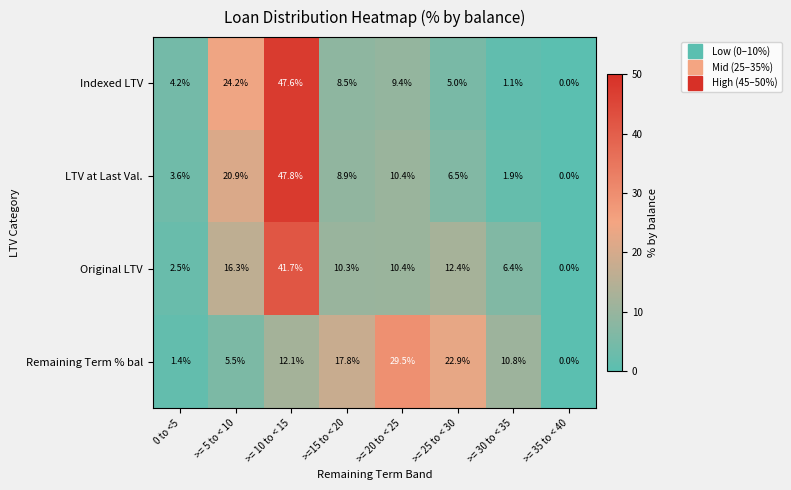

What is the difference between the maximum and minimum values in the Indexed LTV series?

47.6